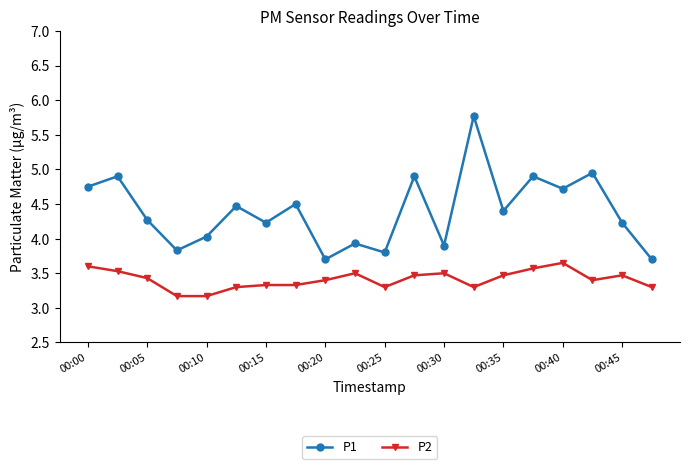

Rank the series by their average value, from lowest to highest.

P2, P1